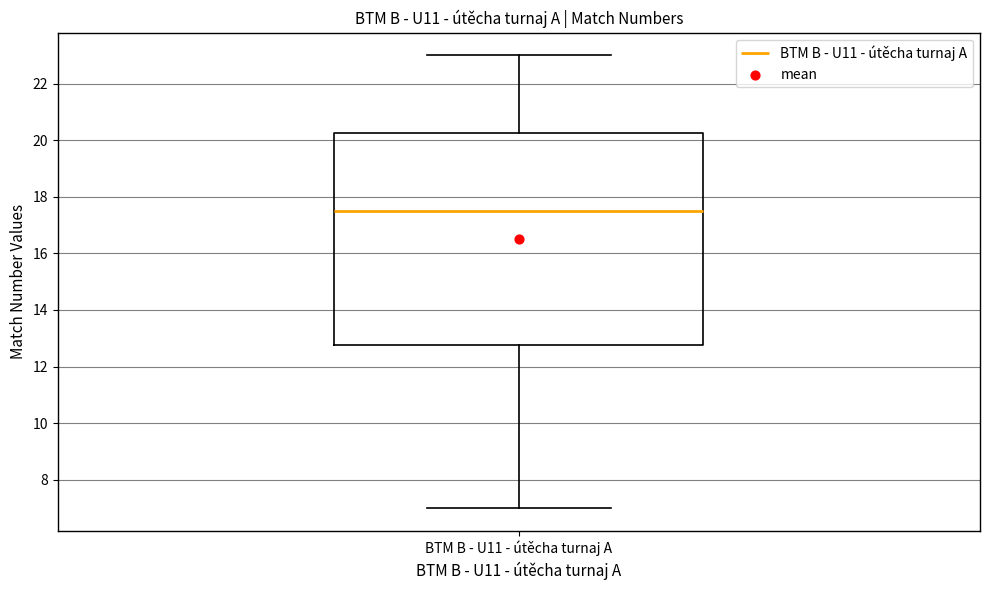

Where does the upper whisker of the box for BTM B - U11 - útěcha turnaj A end on the y-axis? The values are not printed on the chart, so give them approximately, as read against the axis.

23.0